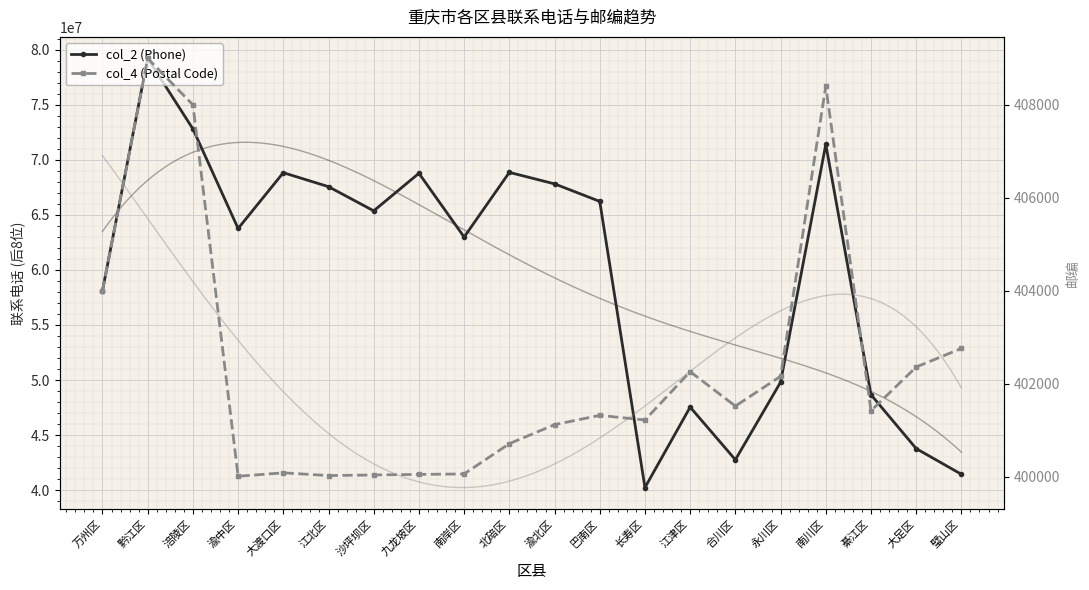

At how many categories does at least one series exceed 68710214?

6